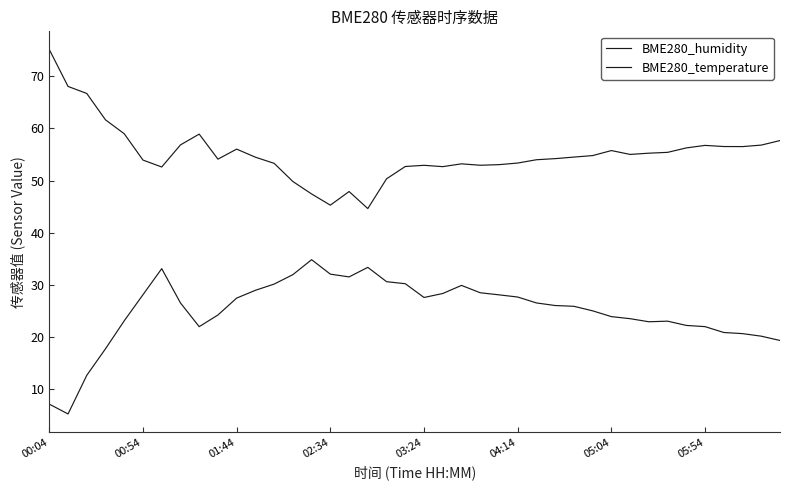

Reading left to right, list all the values displayed in this chart.

BME280_humidity: 75.1	68.0	66.7	61.6	59.0	53.9	52.6	56.8	58.9	54.1	56.0	54.5	53.3	49.8	47.4	45.3	47.9	44.6	50.3	52.7	52.9	52.7	53.2	52.9	53.0	53.4	54.0	54.2	54.5	54.8	55.7	55.0	55.2	55.4	56.3	56.7	56.5	56.5	56.8	57.7
BME280_temperature: 7.1	5.2	12.6	17.7	23.1	28.1	33.1	26.5	22.0	24.2	27.4	28.9	30.1	31.9	34.8	32.0	31.5	33.3	30.6	30.2	27.6	28.3	29.9	28.5	28.1	27.6	26.5	26.0	25.9	25.0	23.9	23.5	22.9	23.0	22.2	22.0	20.8	20.6	20.1	19.3